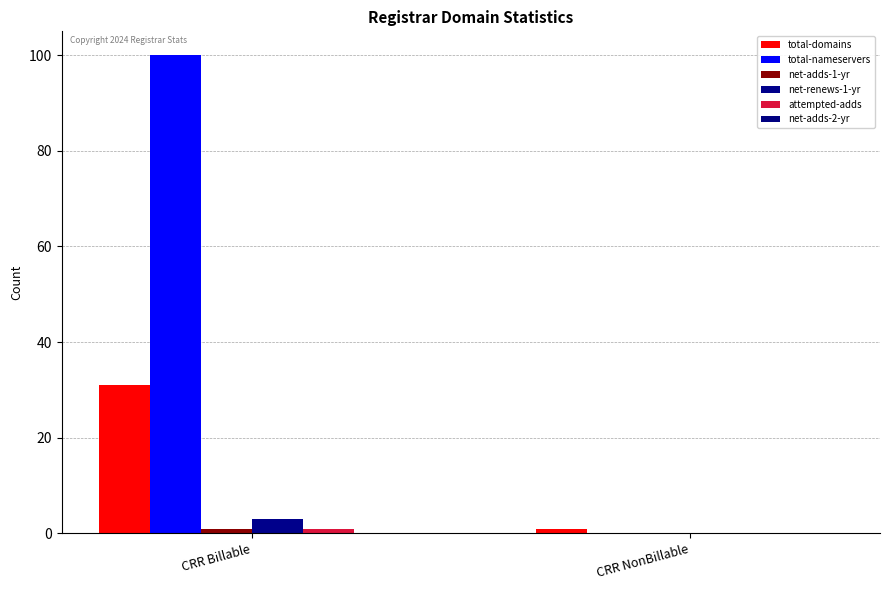

What position from the left is CRR Billable?

1